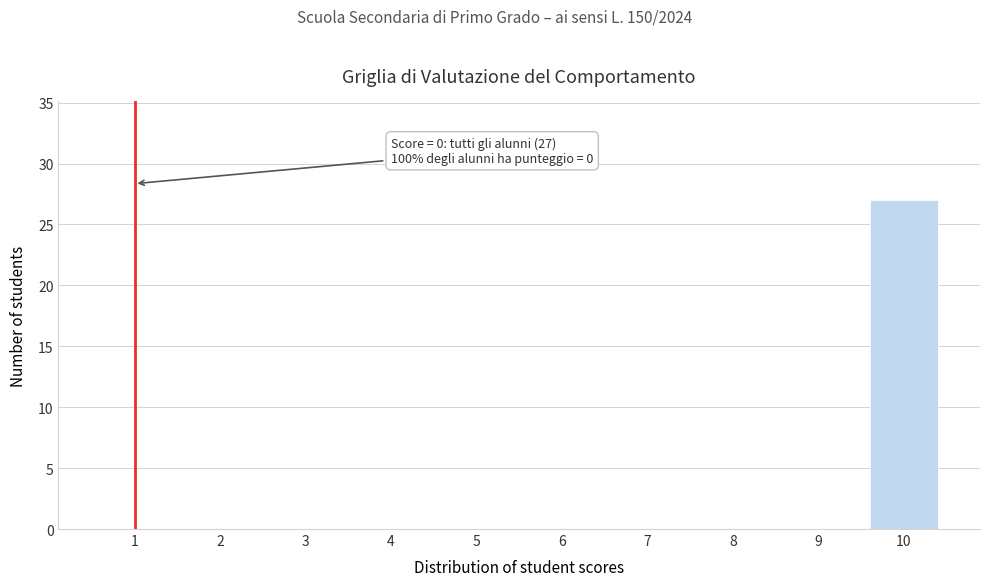

Reading left to right, list all the values displayed in this chart.

1=0	2=0	3=0	4=0	5=0	6=0	7=0	8=0	9=0	10=27